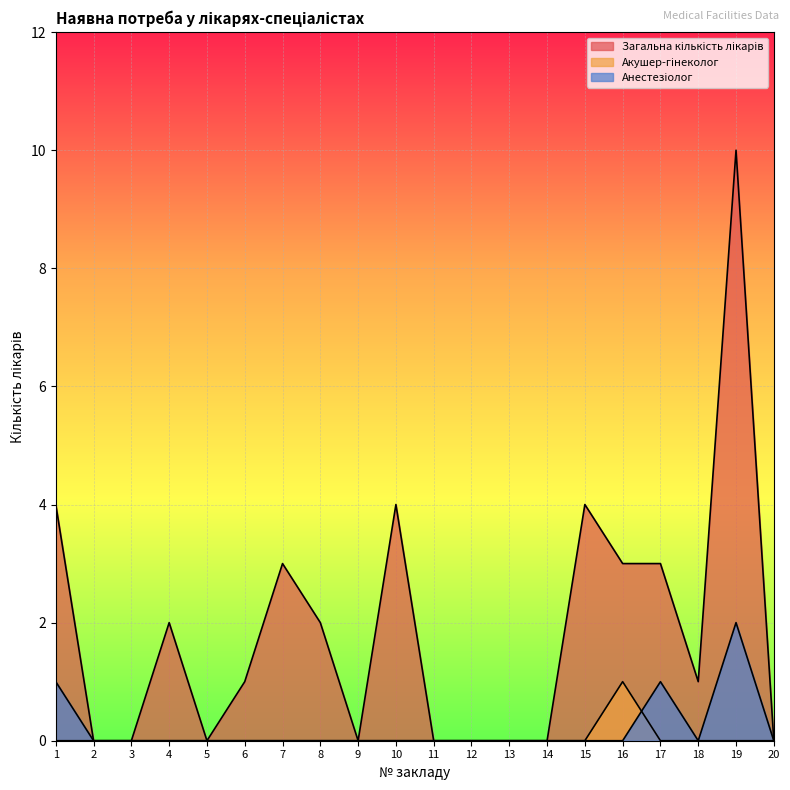

The value of Анестезіолог at 1 is 0. True or false?

False